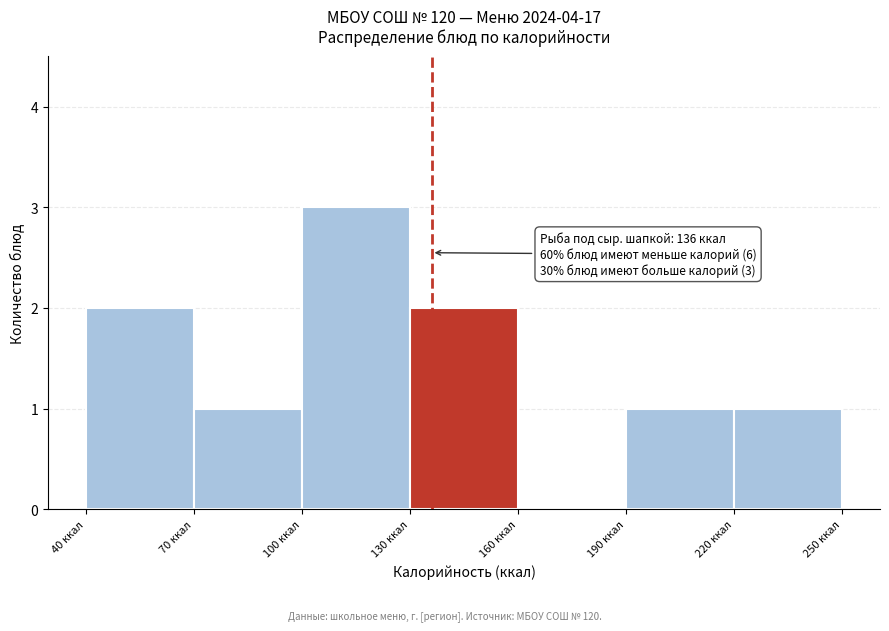

Which range on the x-axis has the tallest bar?

100 to 130